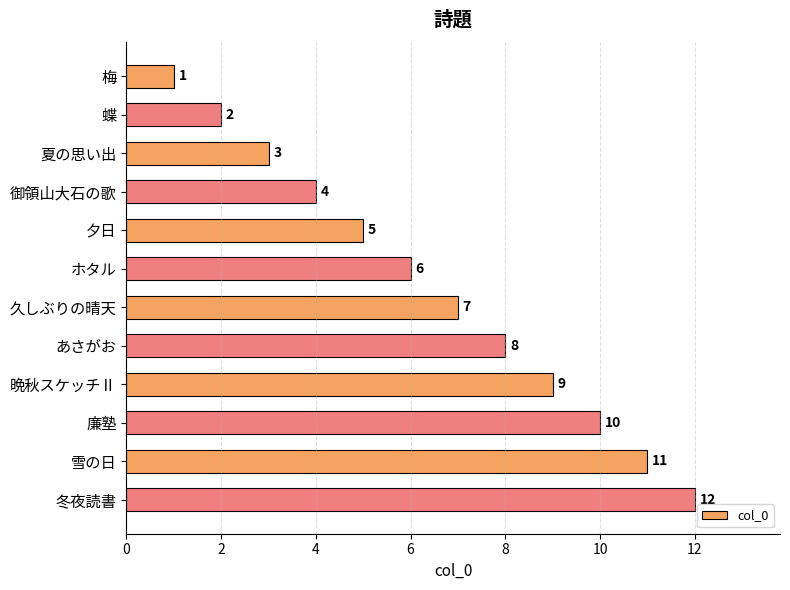

What is the value of the 12th bar from the top?

12